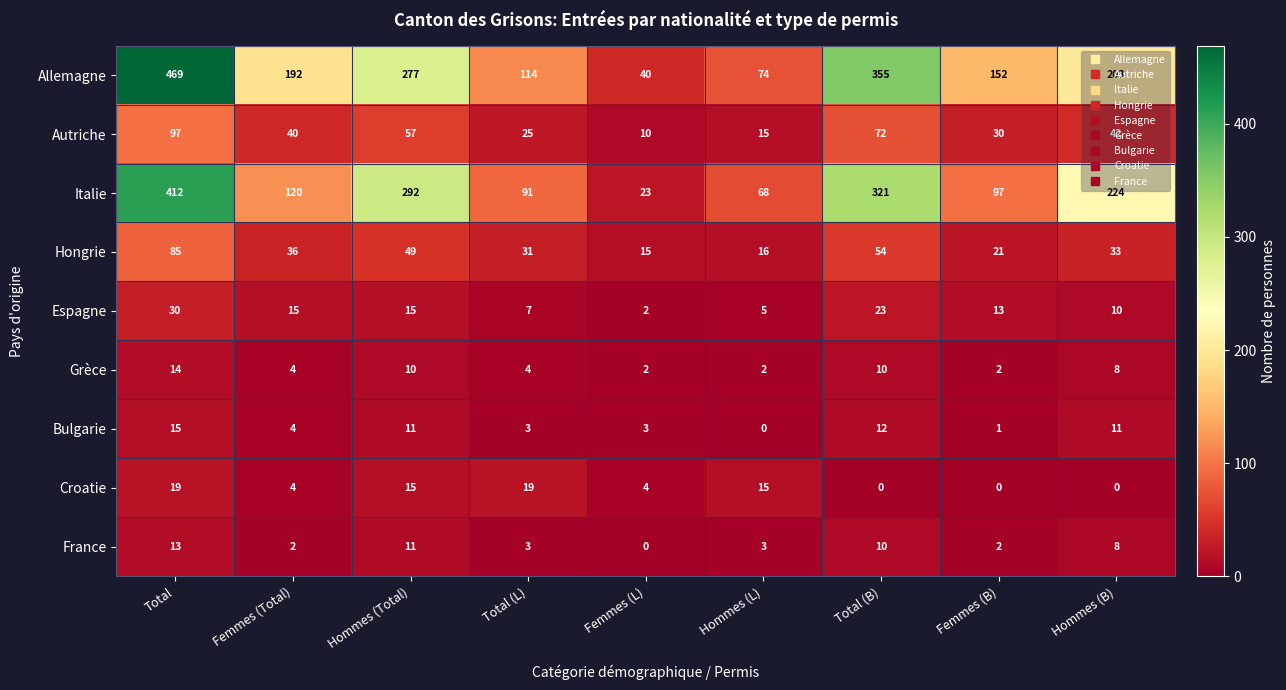

At which category is the sum across all series the highest?

Total